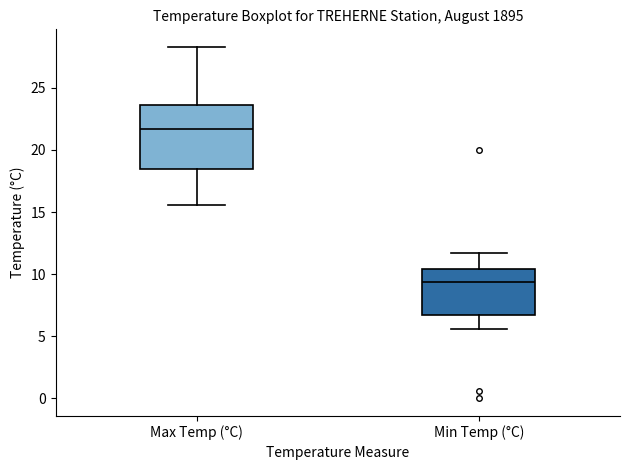

Reading left to right, transcribe this box plot: for each box, give where its median line is, the range the box spans, and where its two whiskers end, as read against the y-axis. The values are not printed on the chart, so give them approximately, as read against the axis.

Max Temp (°C): median 21.5, box 18.5 to 23.5, whiskers 15.5 to 28.5
Min Temp (°C): median 9.5, box 6.5 to 10.5, whiskers 5.5 to 11.5